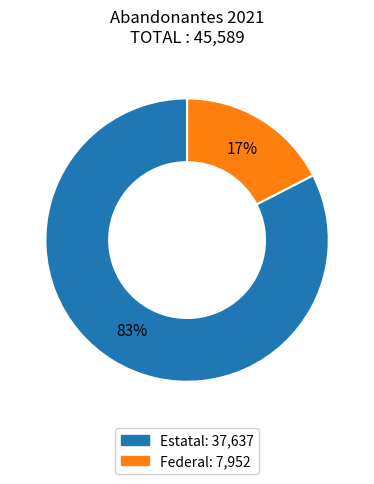

How many segments does this pie chart have?

2